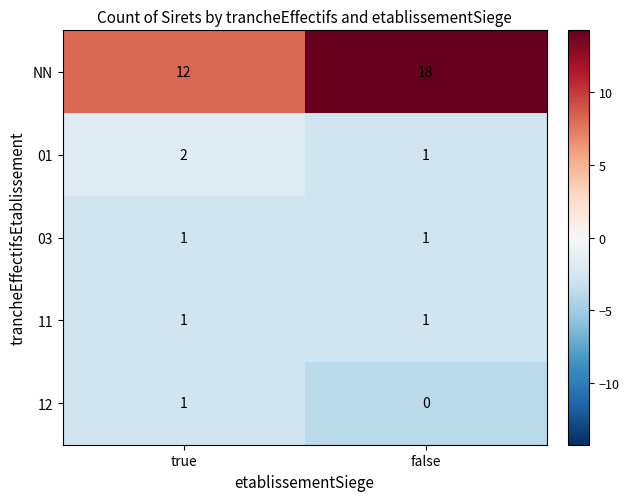

What is the sum of the 01 values at false and true?

3